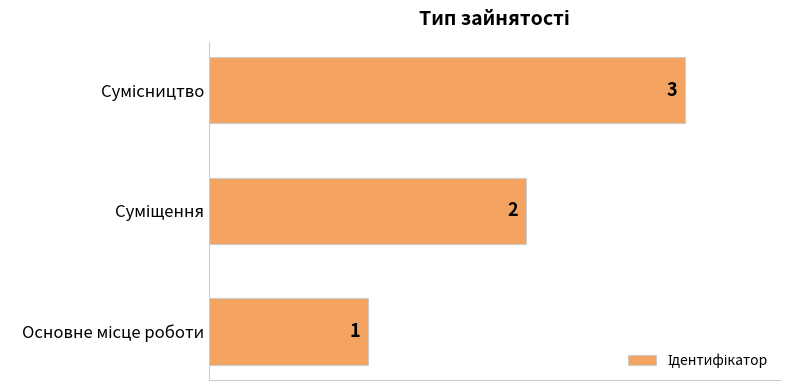

What is the greatest value displayed?

3